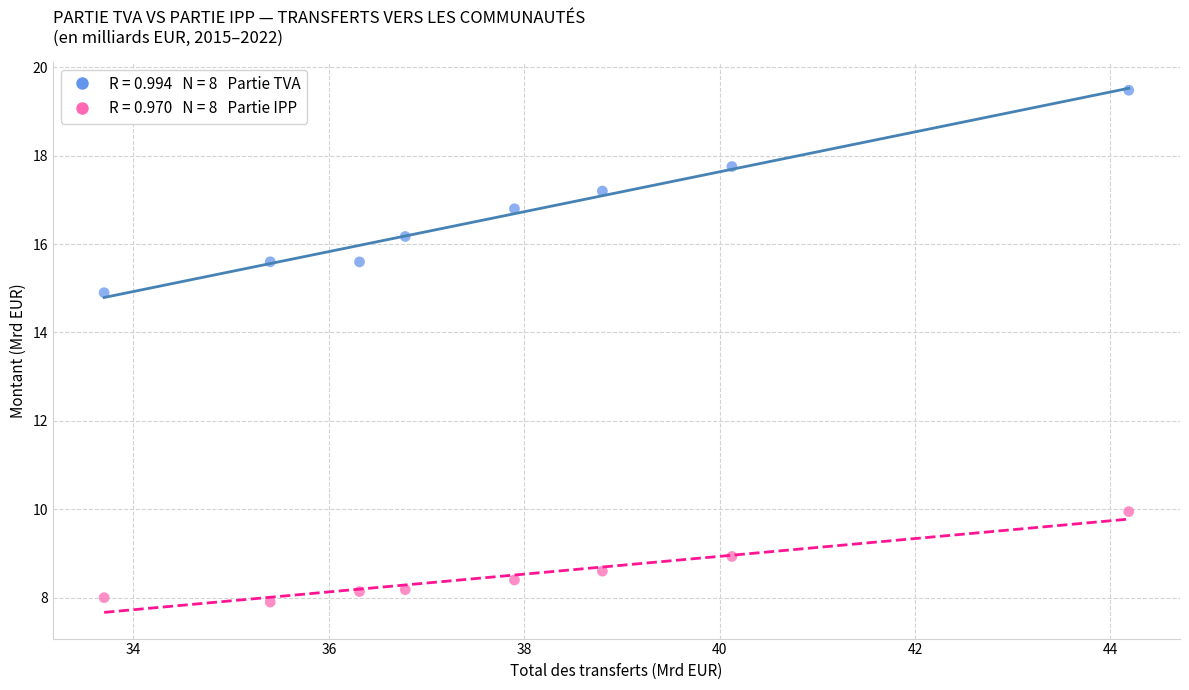

Across all data points, what is the range of X values (max minus min)?

10.5